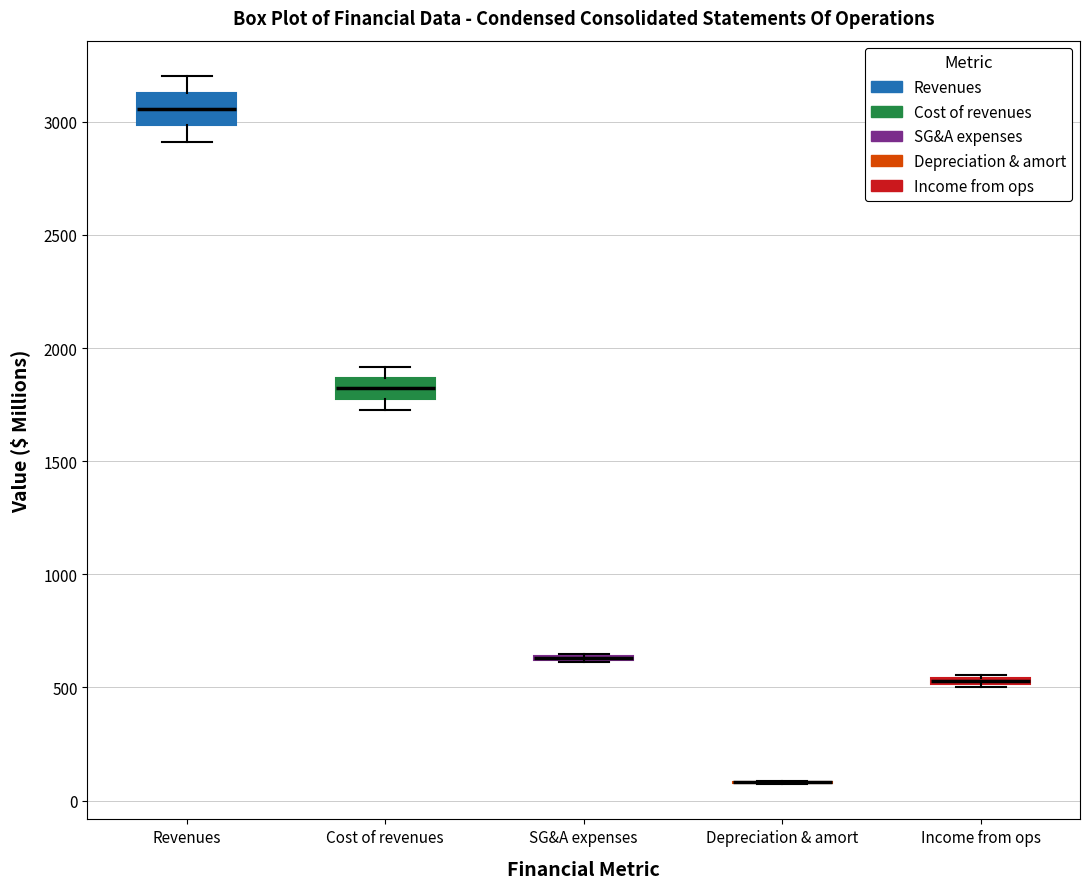

Where does the lower whisker of the box for Revenues end on the y-axis? The values are not printed on the chart, so give them approximately, as read against the axis.

2900